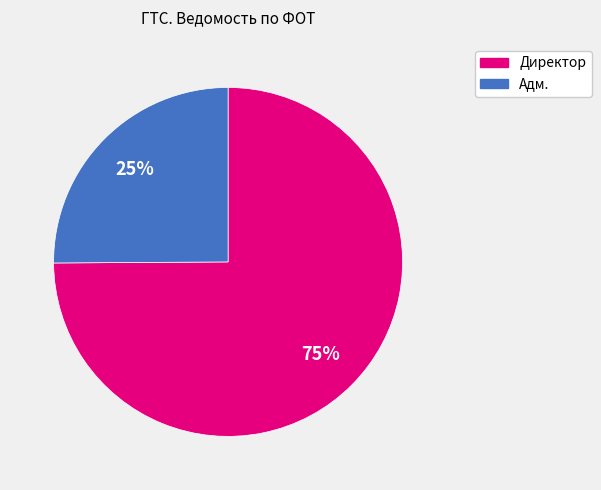

The Директор slice represents 75% of the pie. True or false?

True